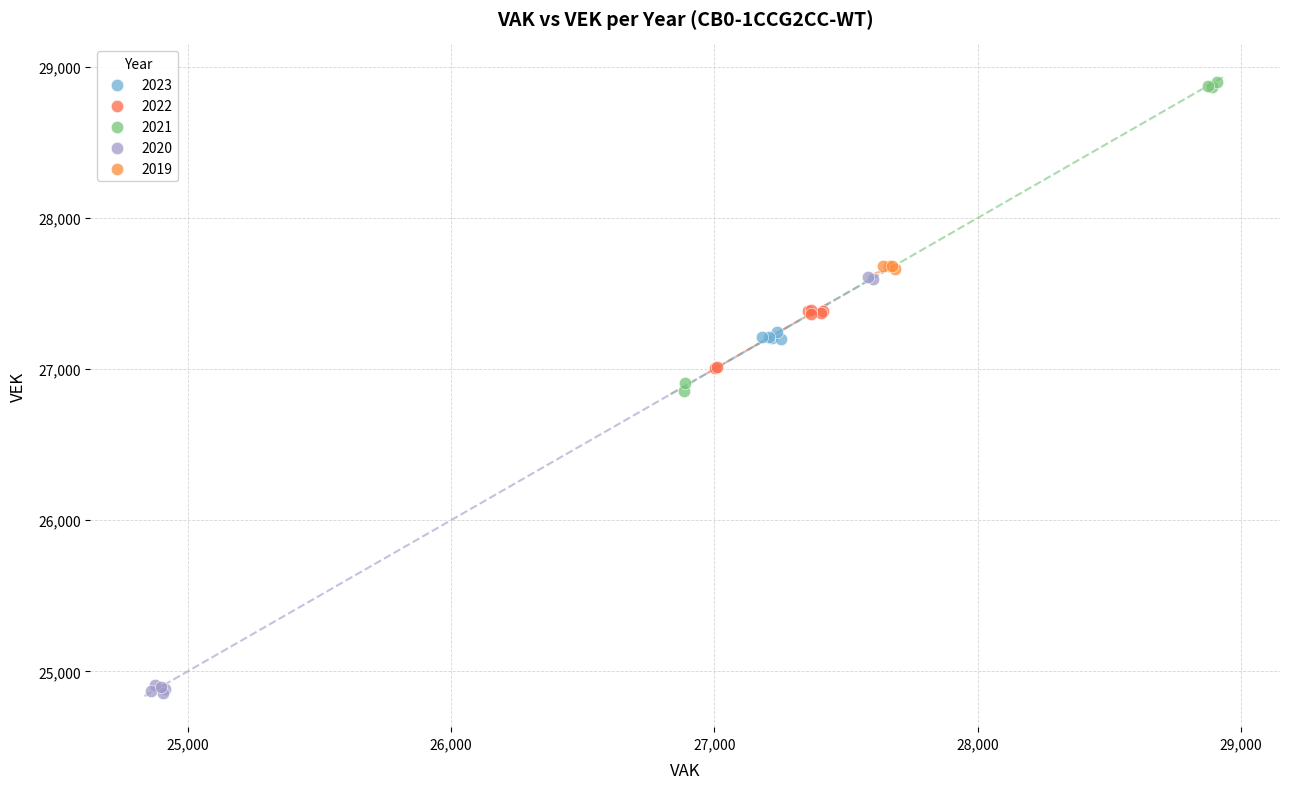

Which series reaches the maximum Y coordinate?

2021